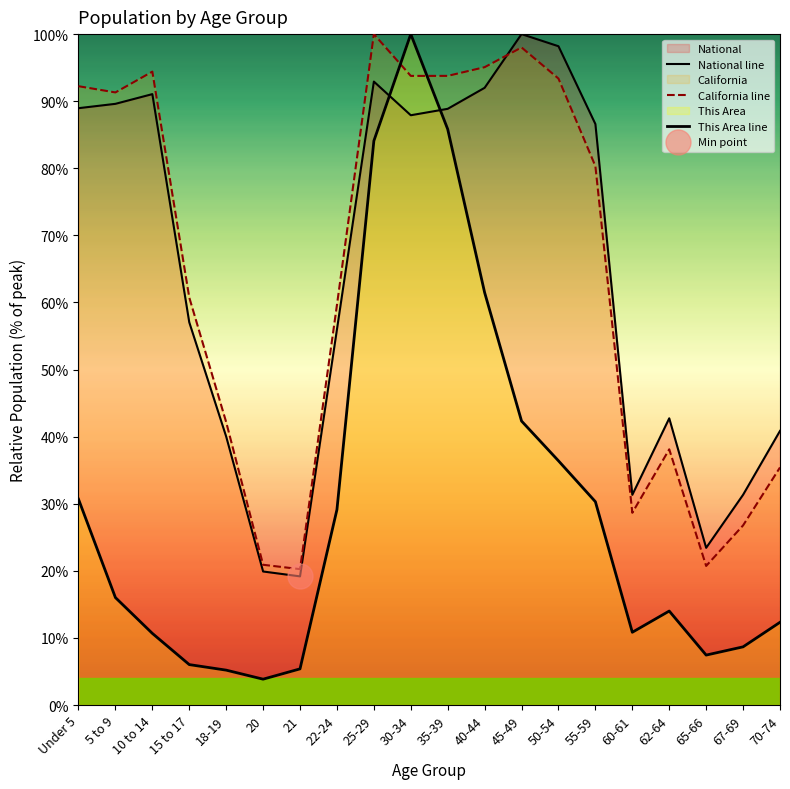

Count the number of data series in this chart.

3